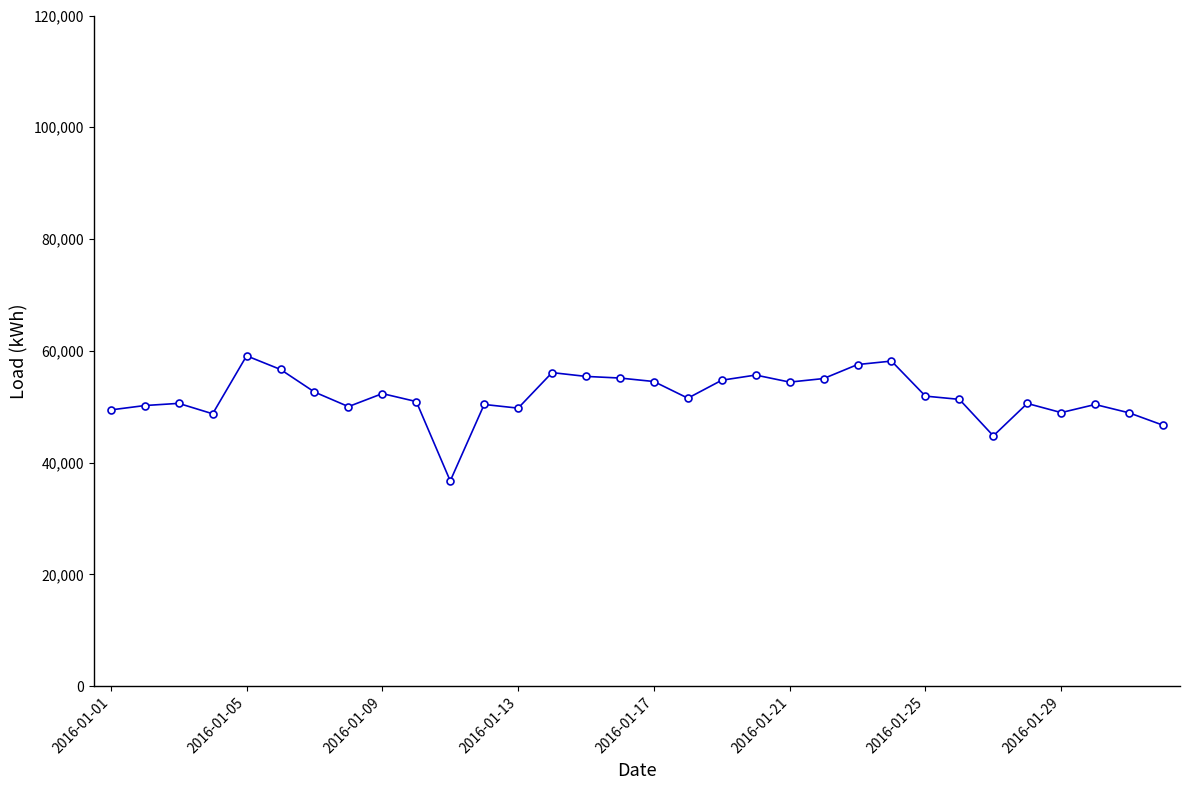

What is the smallest value displayed?

36733